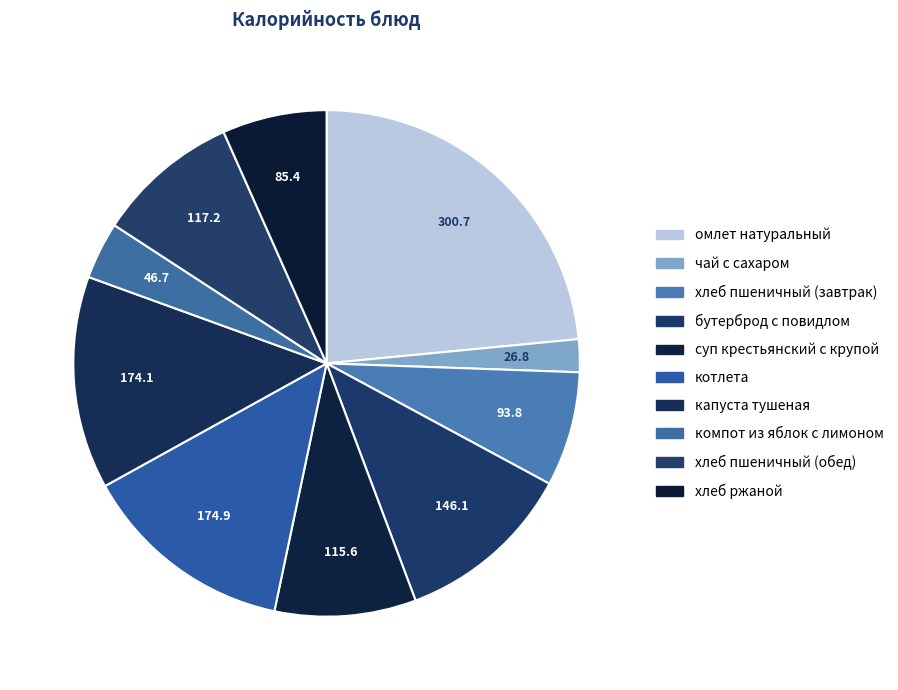

How many segments does this pie chart have?

10